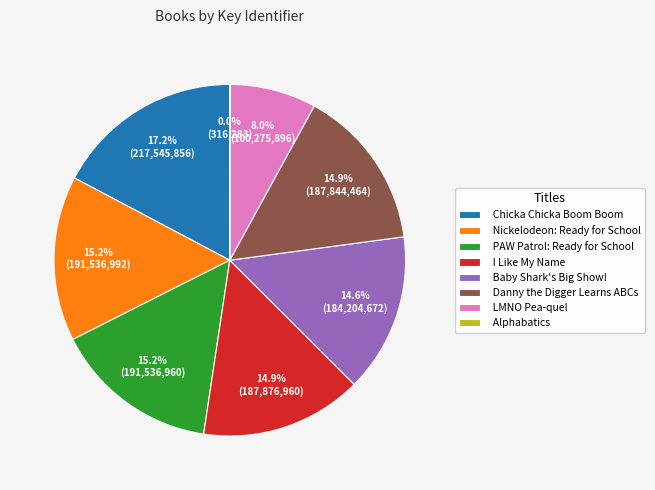

To the nearest percent, what percentage of the pie is Danny the Digger Learns ABCs?

15%